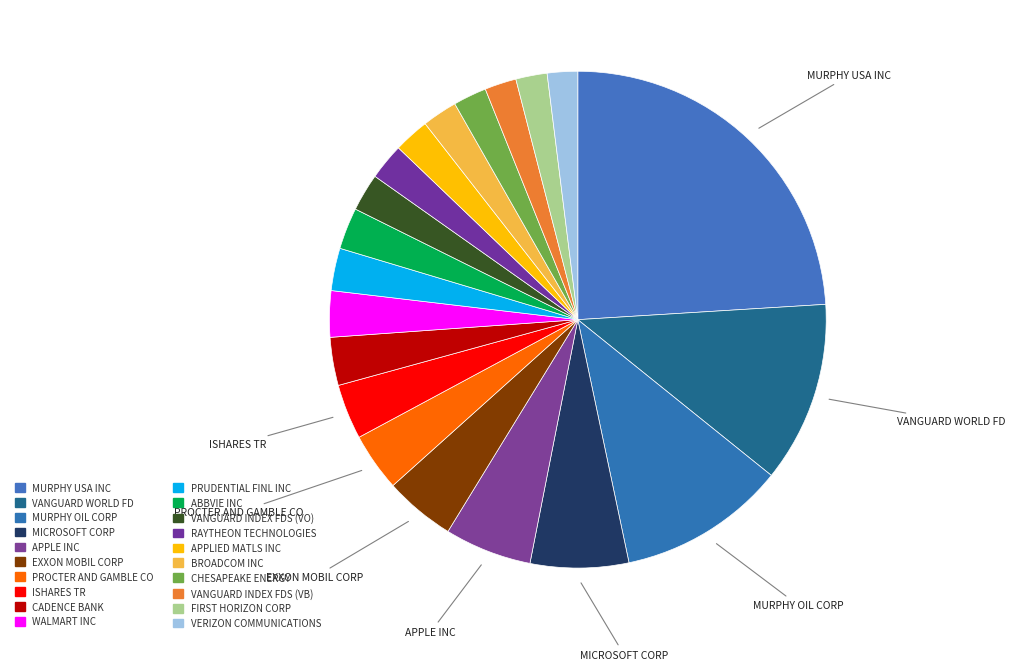

Is it true that MURPHY OIL CORP is 26% of the pie?

False